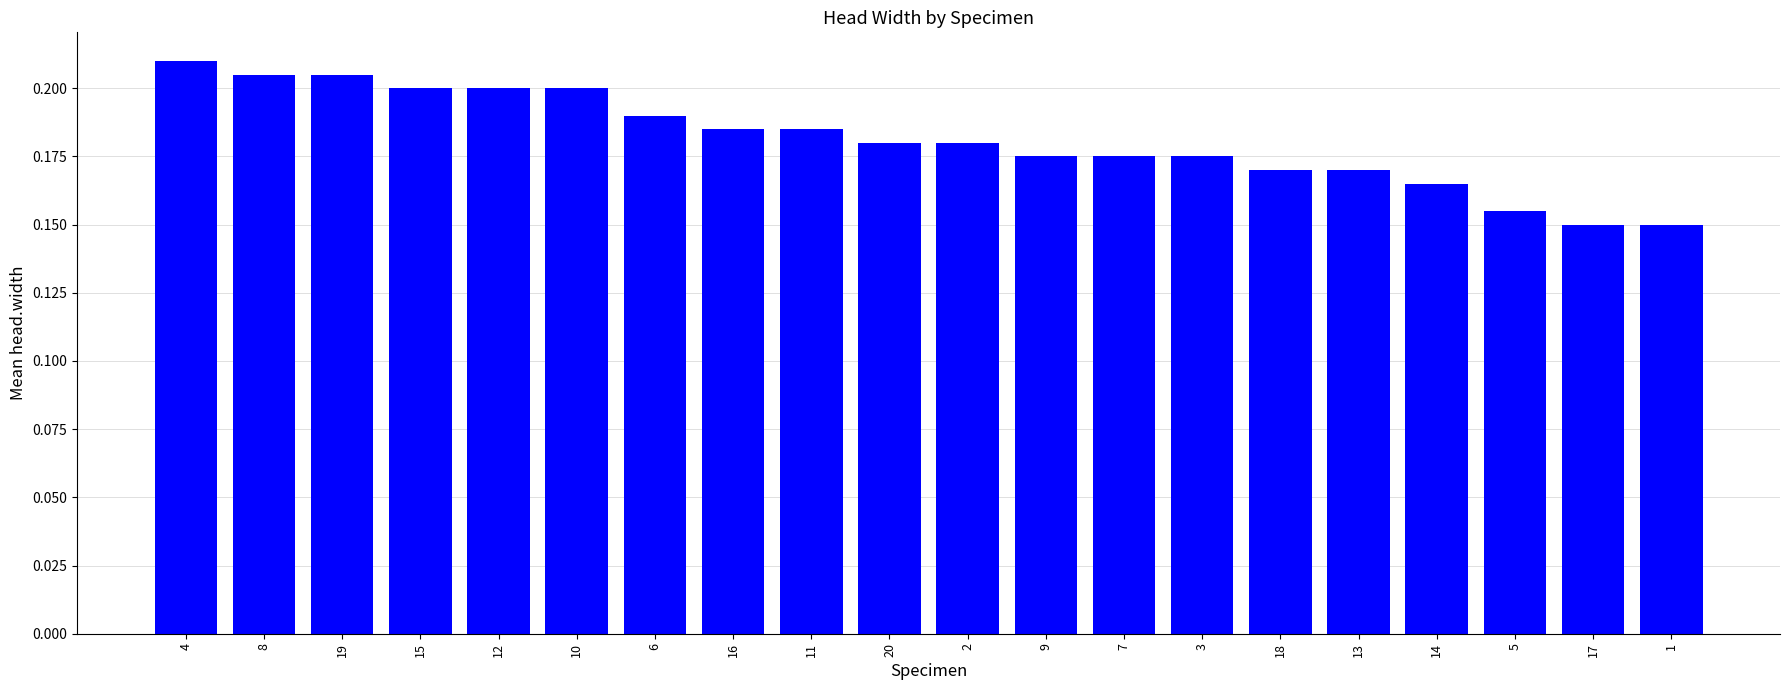

Between 20 and 3, which is larger?

20